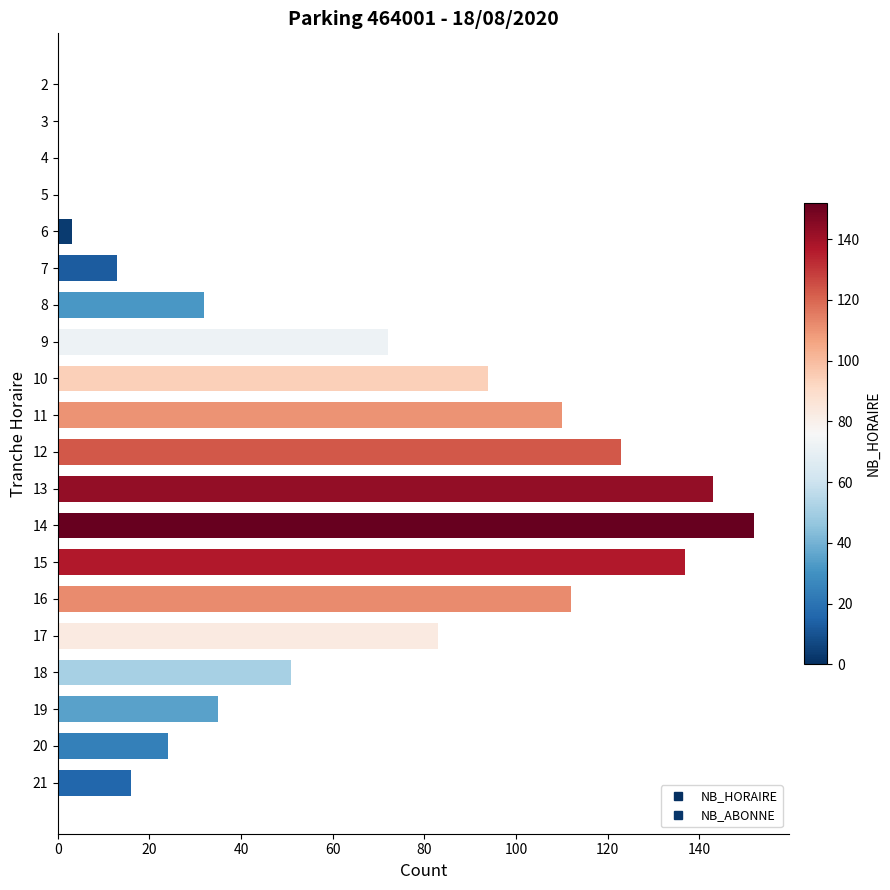

Which has a higher value, 8 or 5?

8